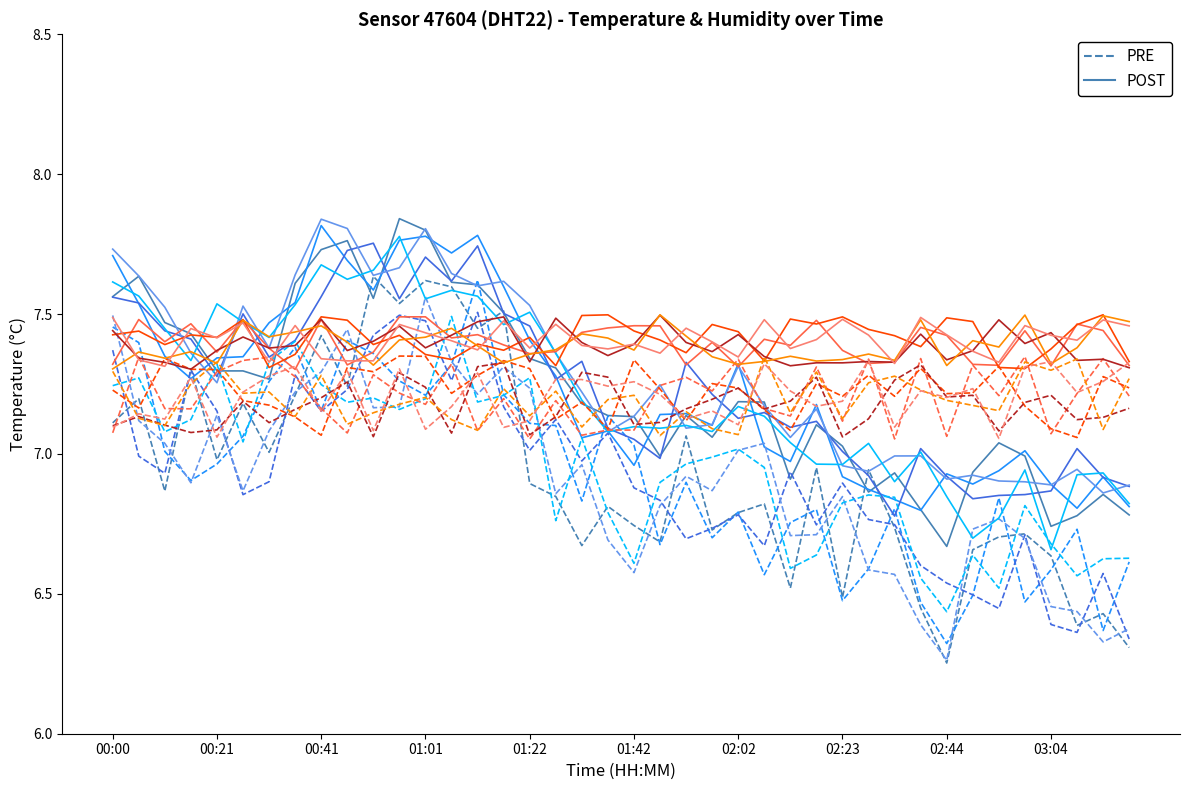

At which category is the sum across all series the highest?

11